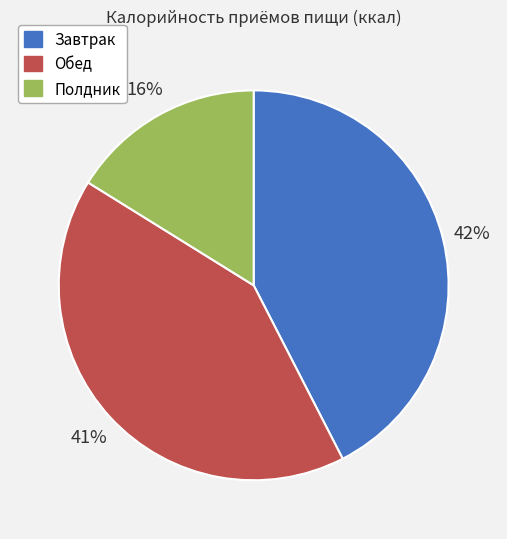

Combined, do Обед and Завтрак account for over 50%?

Yes